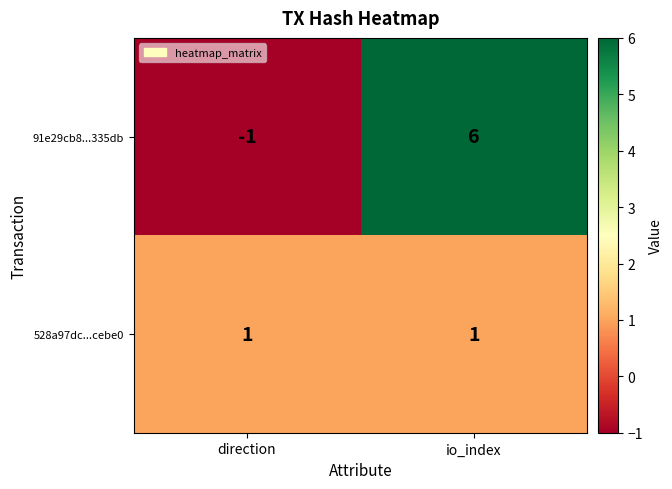

At which category does the chart reach its peak across all series?

io_index